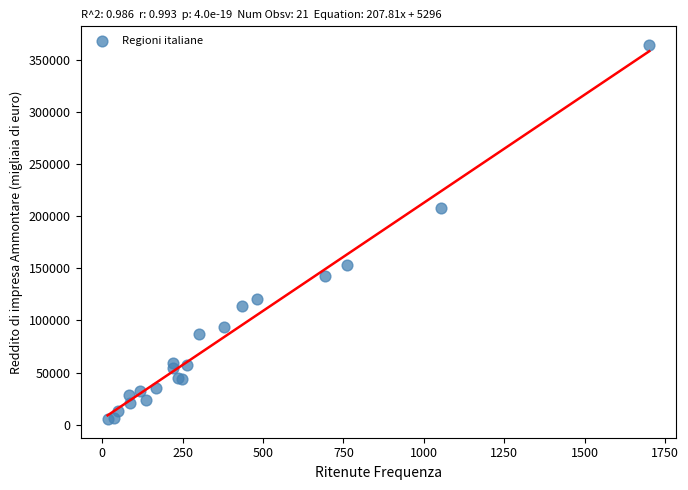

What Y value in the scatter plot is closest to 185014?

207760